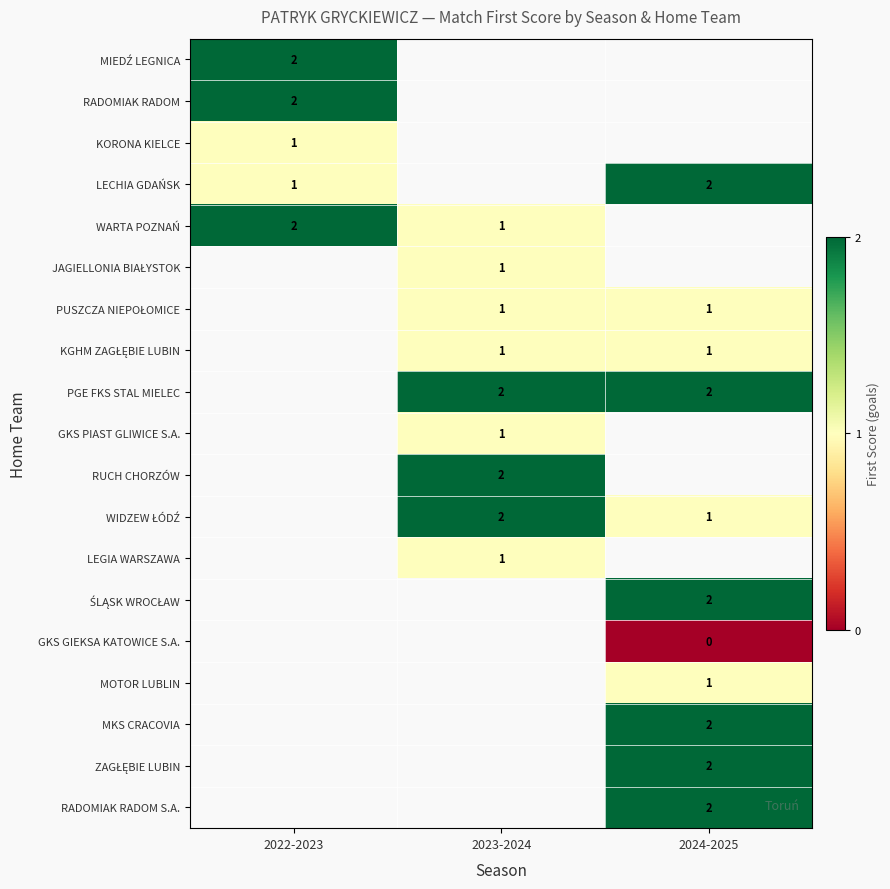

Which has a higher value, 2024-2025 or 2022-2023?

2022-2023